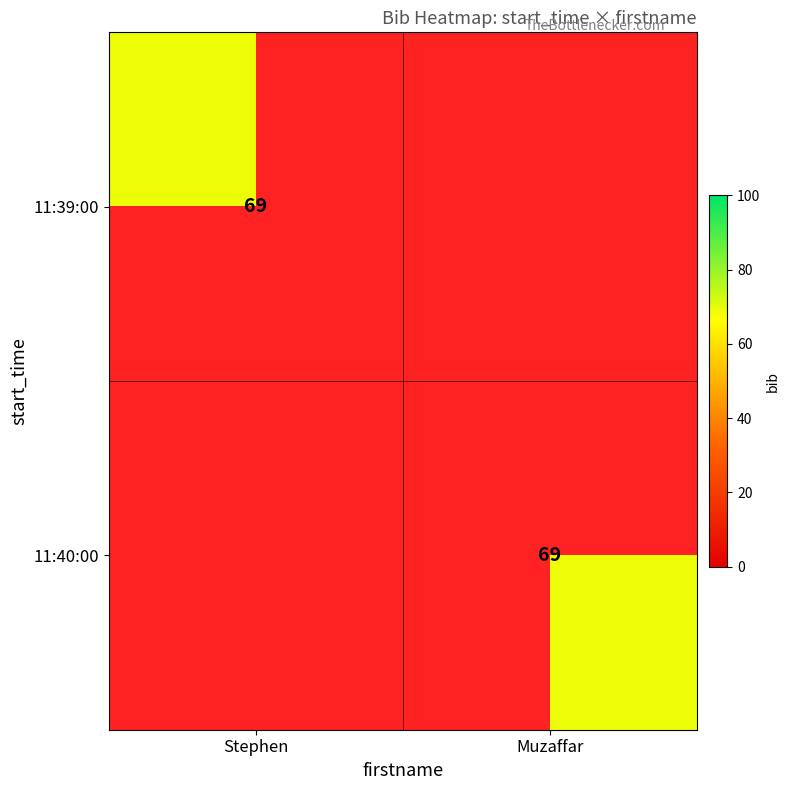

The value of 11:40:00 at Muzaffar is 69. True or false?

True